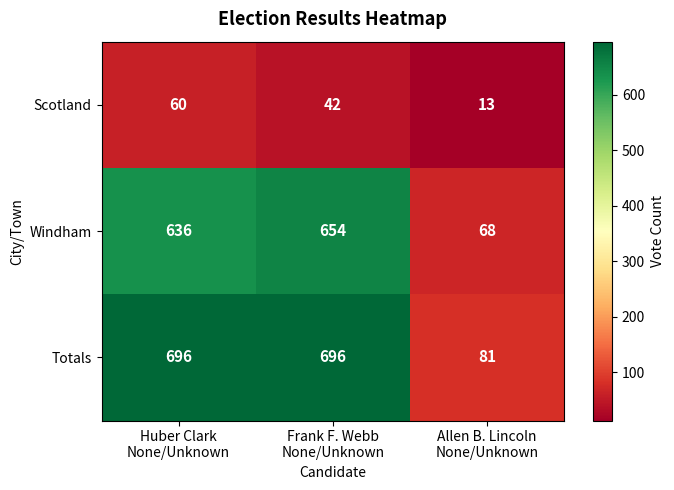

Rank the series by their maximum value, from highest to lowest.

Totals, Windham, Scotland